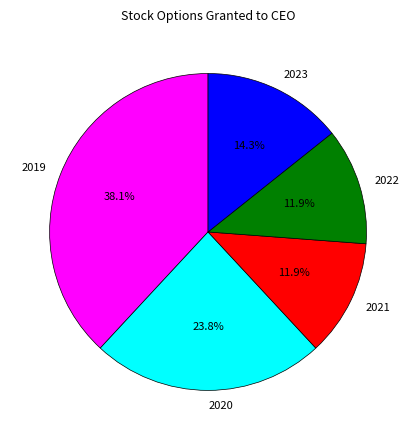

To the nearest percent, what percentage of the pie is 2022?

12%